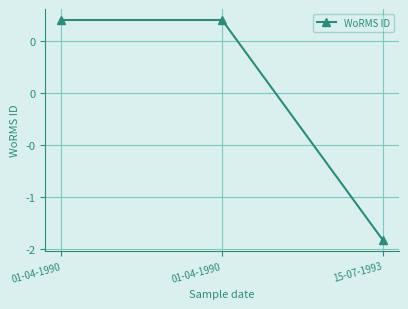

What is the difference between the maximum and minimum values?

2.1